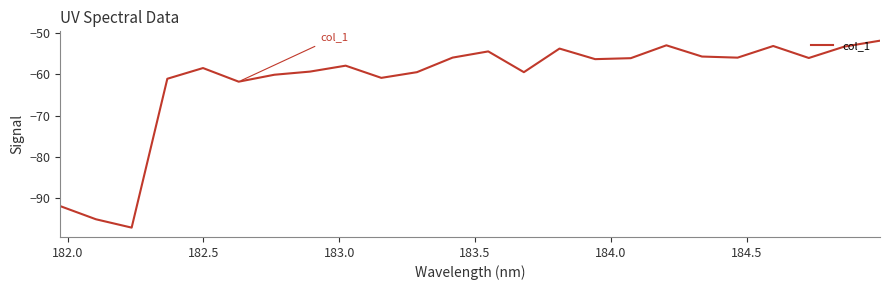

Does the chart have visible grid lines?

No